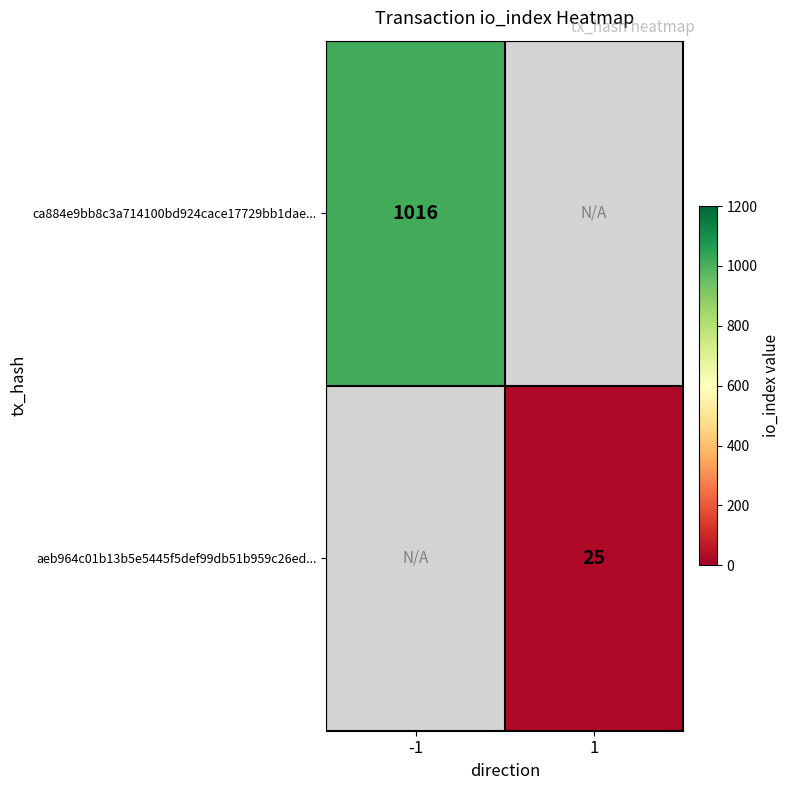

Is the value of ca884e9bb8c3a714100bd924cace17729bb1dae... at -1 greater than the value of aeb964c01b13b5e5445f5def99db51b959c26ed... at 1?

Yes